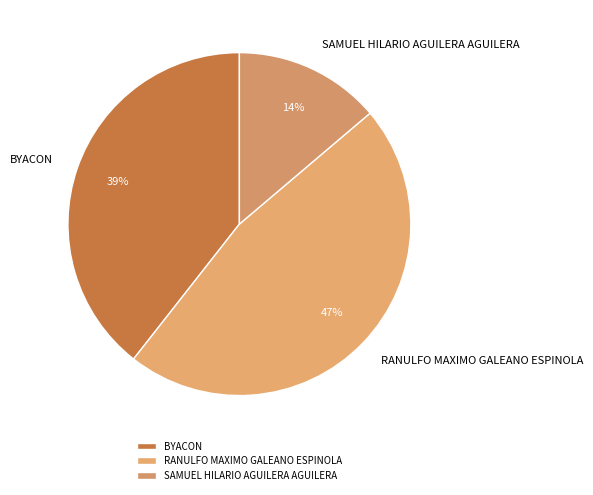

Does any single category account for the majority?

No